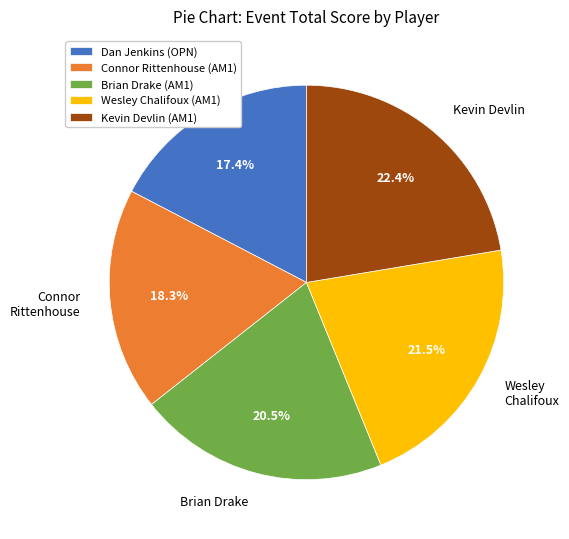

Is Brian Drake (AM1) the majority of the pie?

No